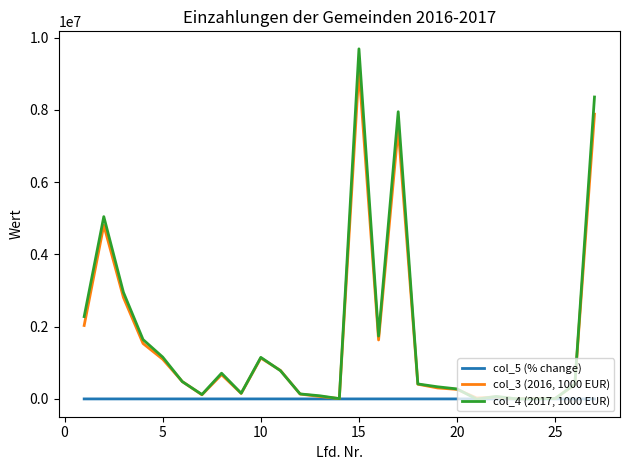

Which series has the largest range (max minus min)?

col_4 (2017, 1000 EUR)